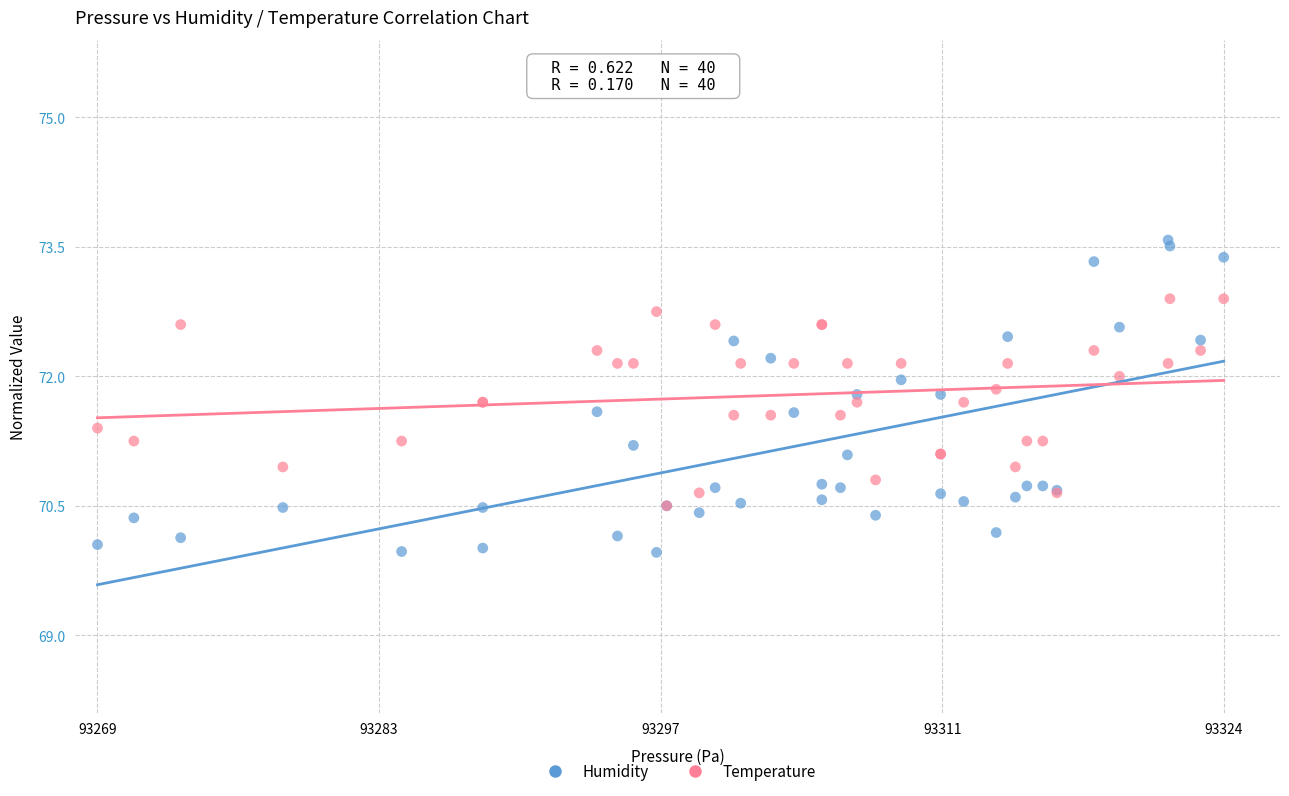

Which series reaches the maximum Y coordinate?

Humidity